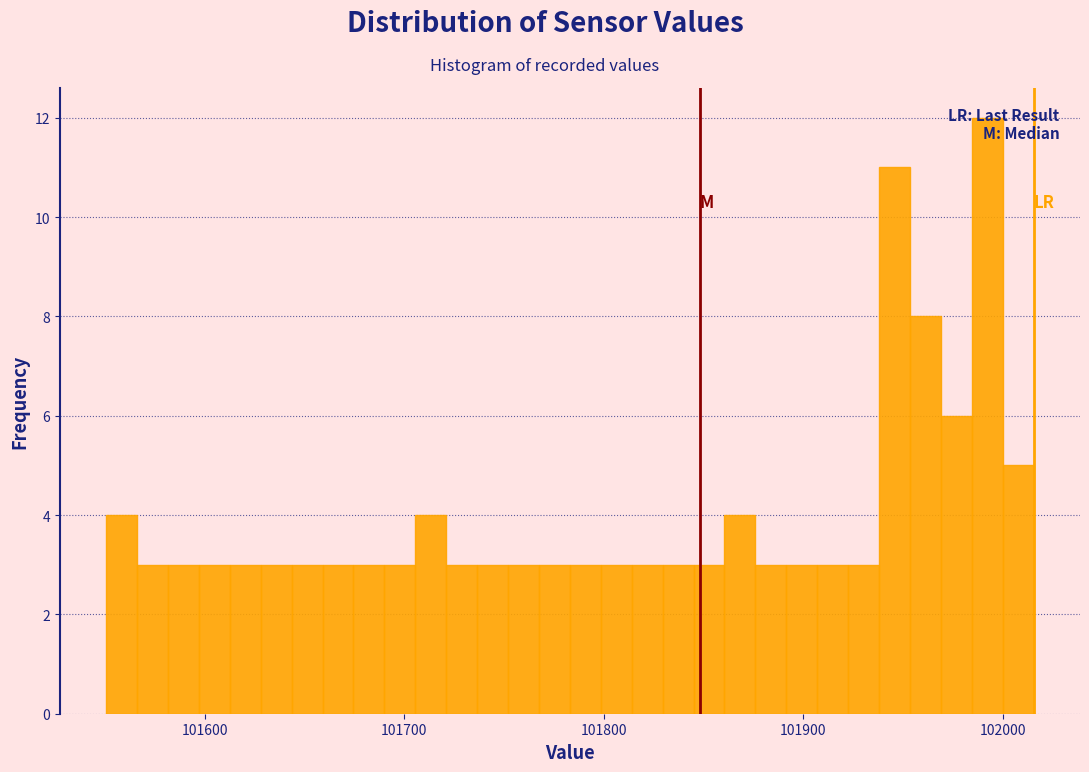

Around what value on the x-axis is the tallest bar? Give the approximate position of its centre, as read against the axis.

101990